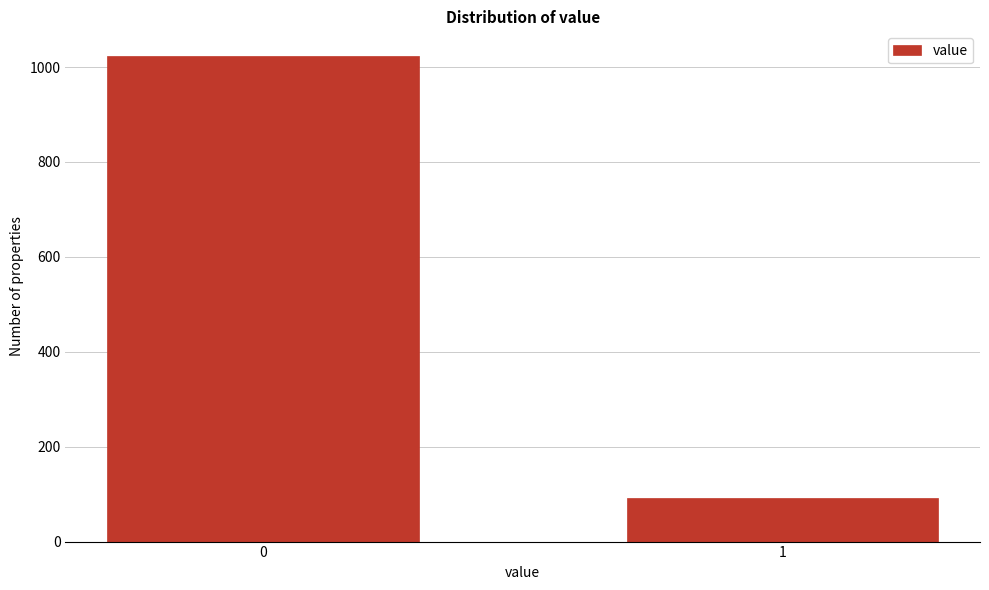

Reading right to left, transcribe all the data shown in this chart.

91	1024